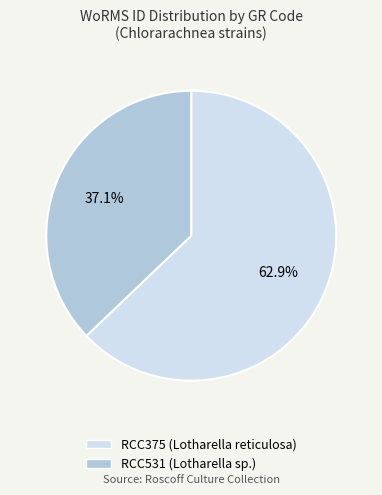

Count the number of slices in the pie.

2